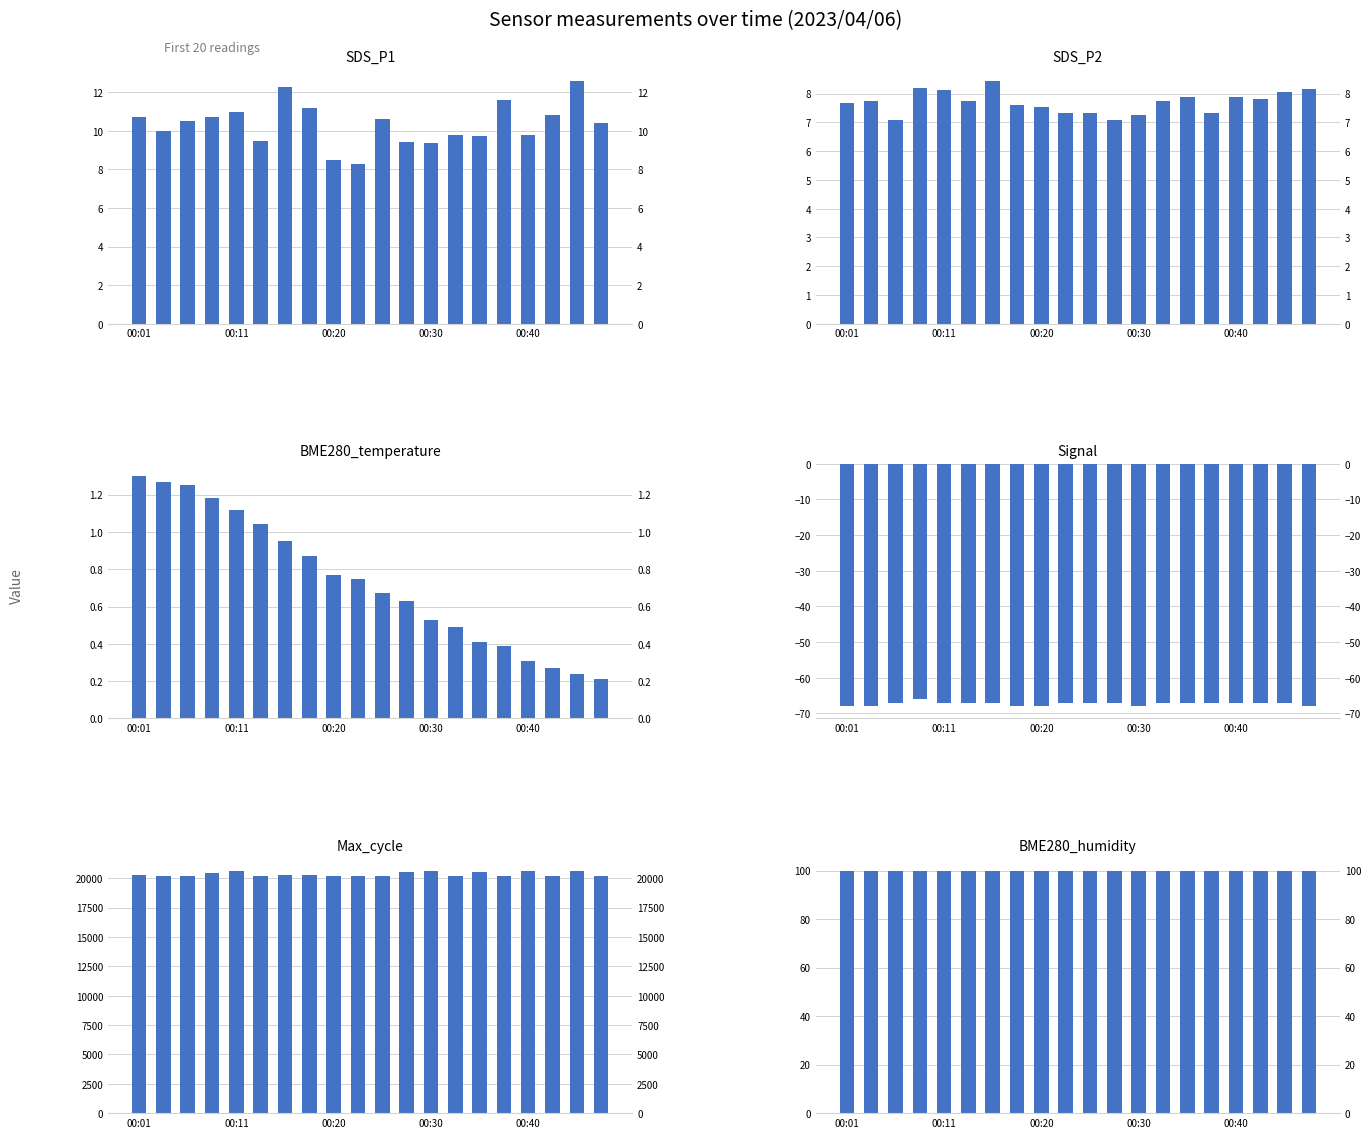

Which series changed the most between 6 and 7?

Max_cycle